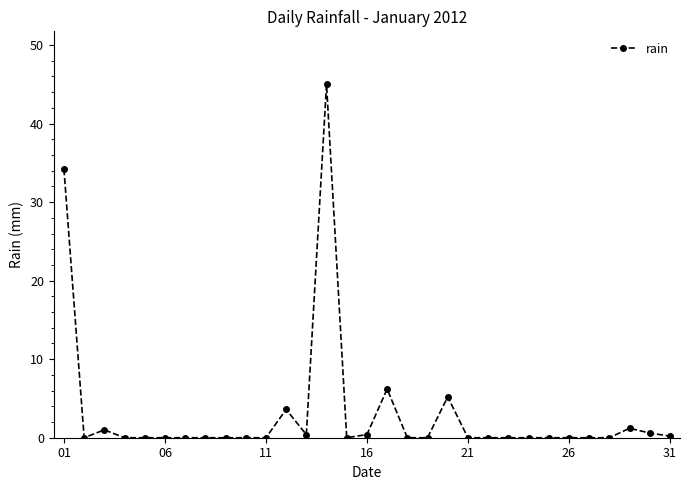

Is this an area chart (filled region under the line)?

No